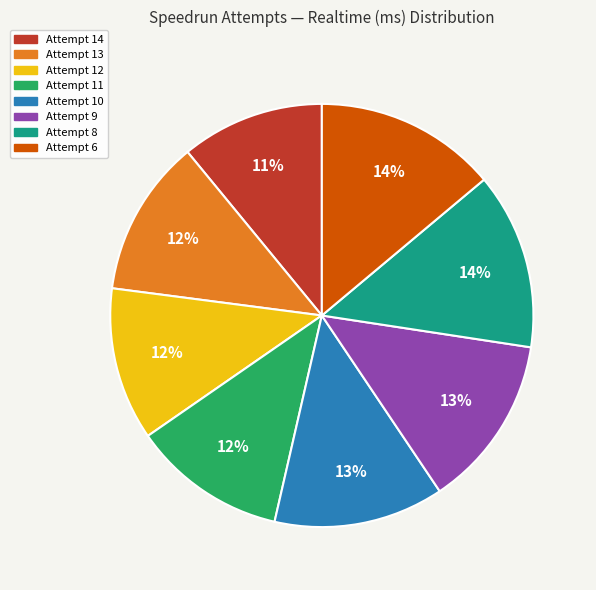

Which category has the smallest portion of the pie?

Attempt 14